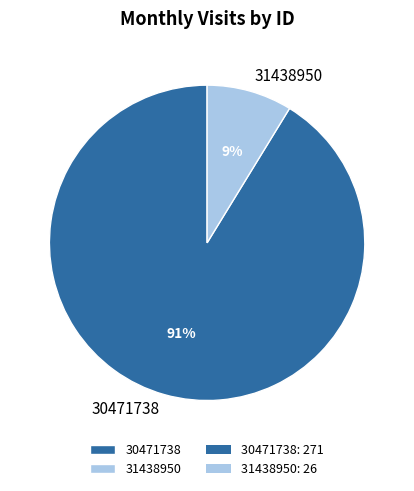

Is it true that 31438950 is 1% of the pie?

False